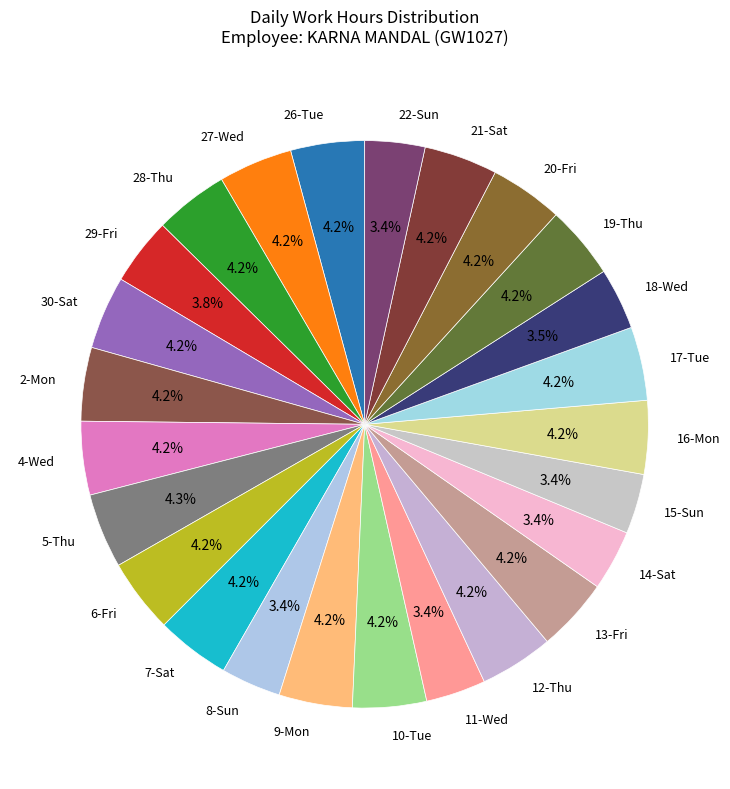

Approximately how many times larger is the value at 12-Thu compared to 20-Fri?

1.0